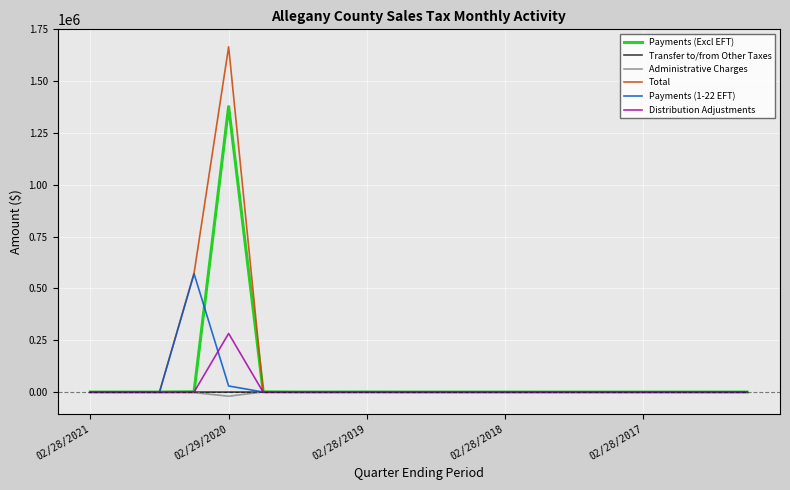

Which series has the widest spread of values?

Total